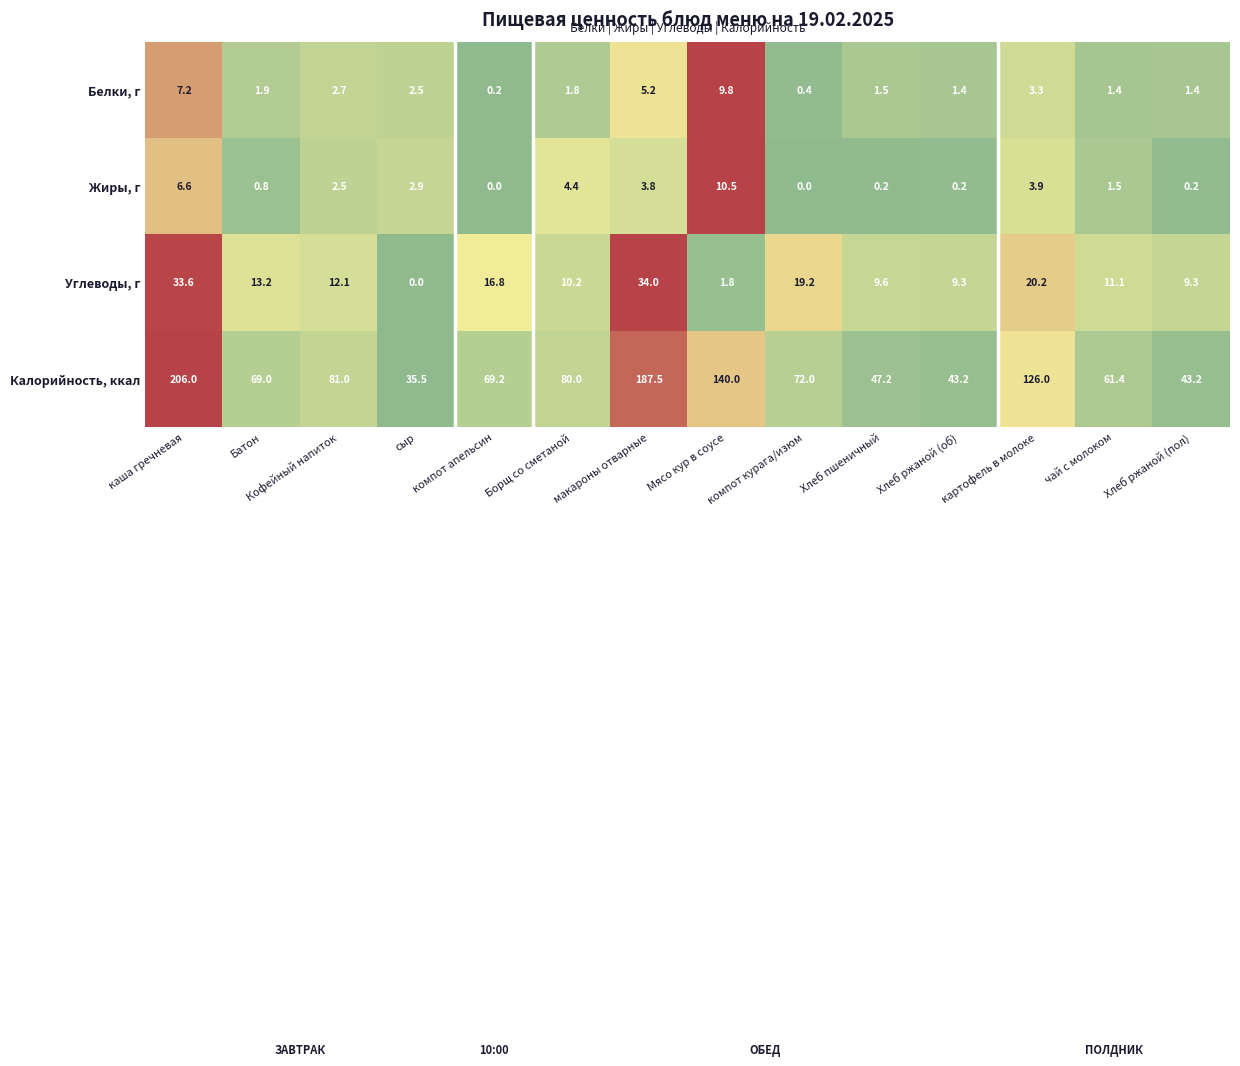

What is the total value across all series at чай с молоком?

75.4